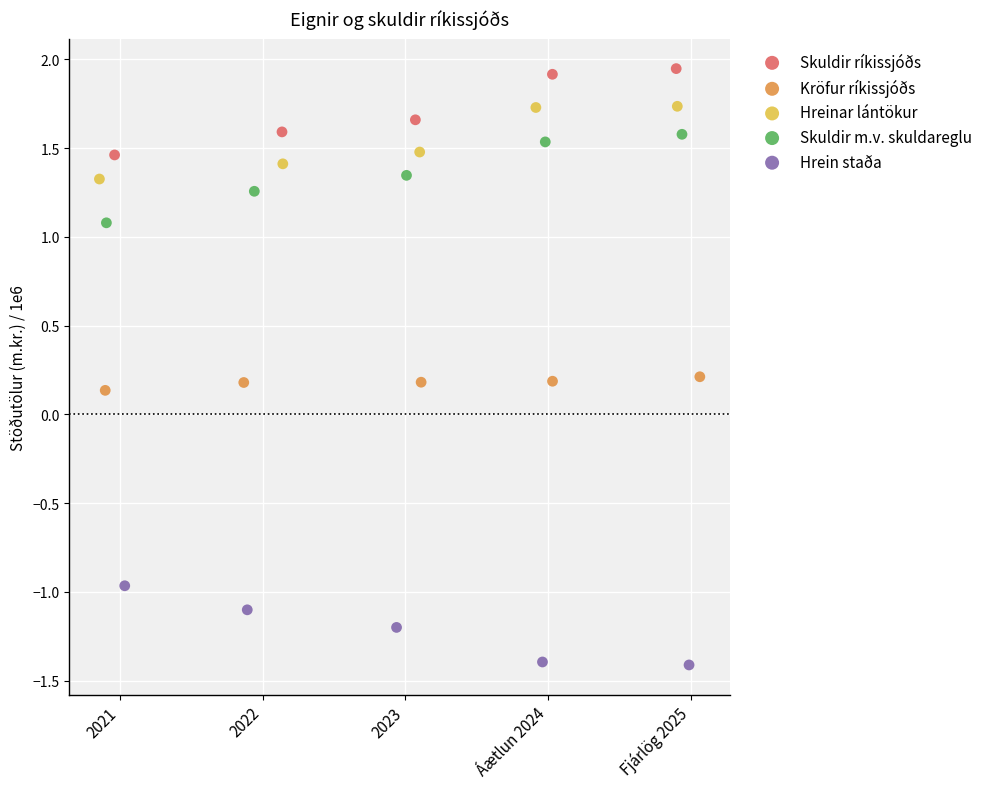

Which series contains the highest Y value?

Skuldir ríkissjóðs